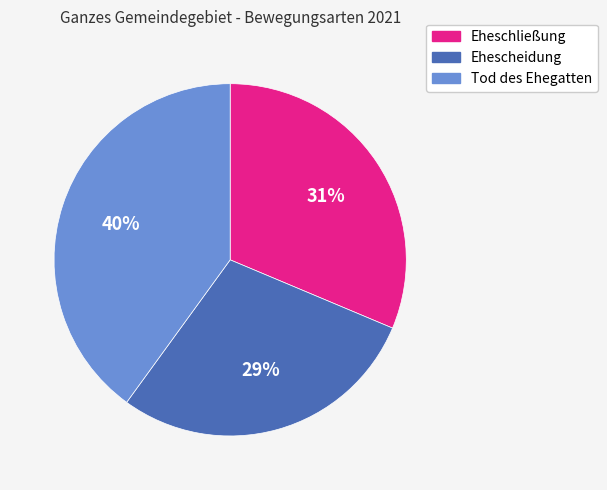

What percentage is the Tod des Ehegatten slice, to the nearest percent?

40%